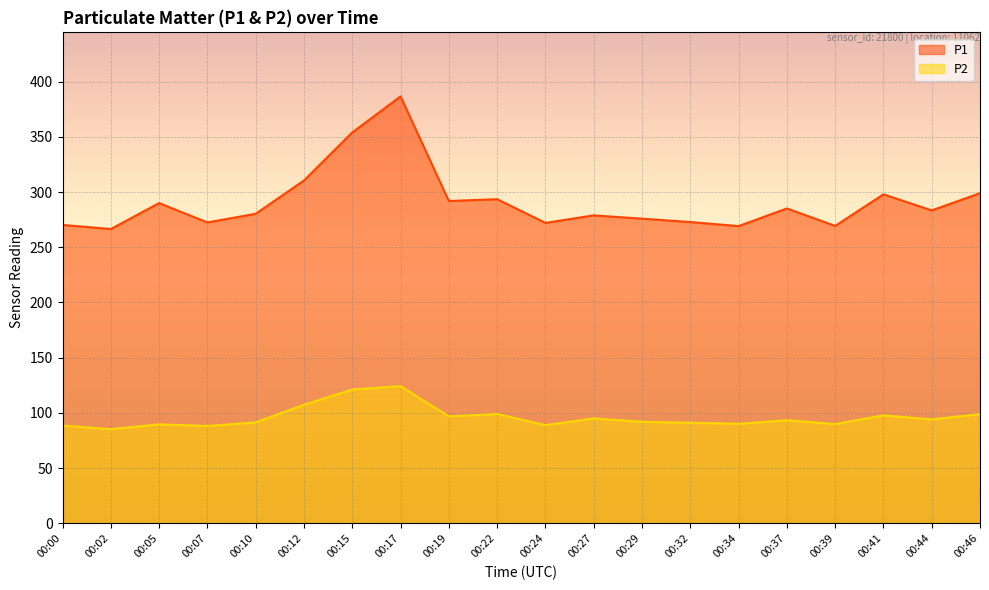

Which series changed the most between 00:22 and 00:32?

P1